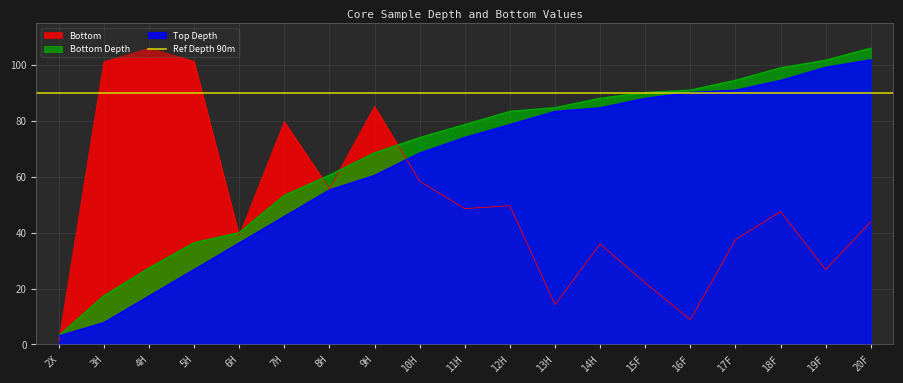

In Bottom, how many points are lower than both neighbors (excluding endpoints)?

6